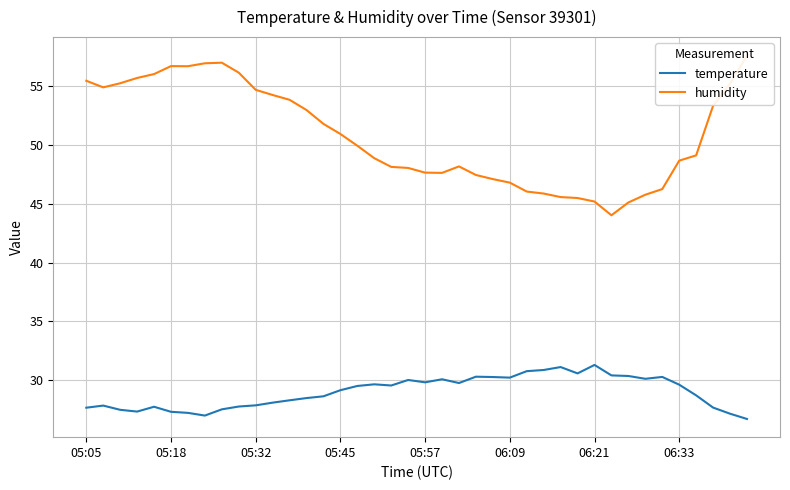

In temperature, how many points are lower than both neighbors (excluding endpoints)?

8